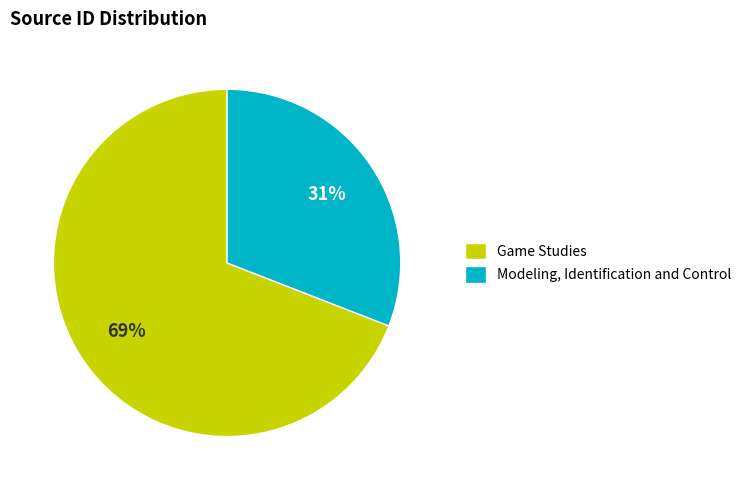

What is the ratio of the value at Modeling, Identification and Control to the value at Game Studies?

0.4